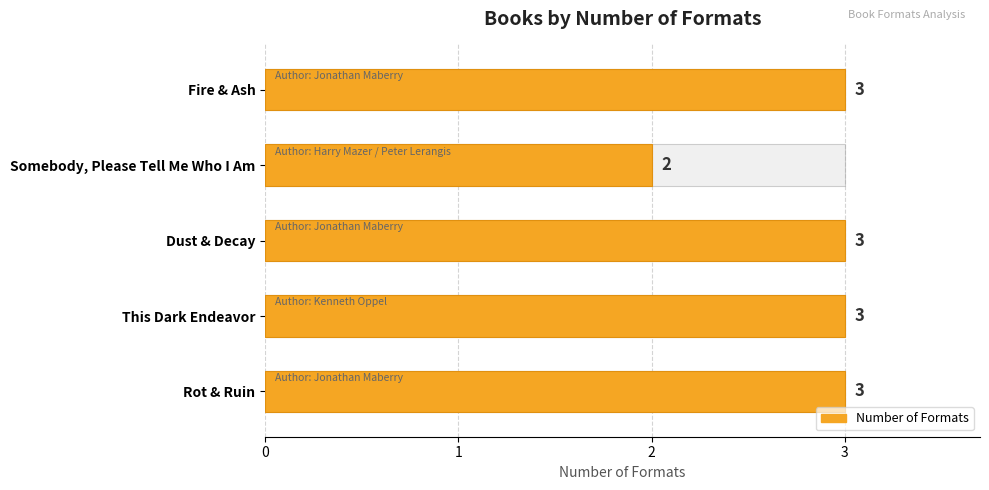

Reading left to right, extract all data points from this chart.

3	2	3	3	3